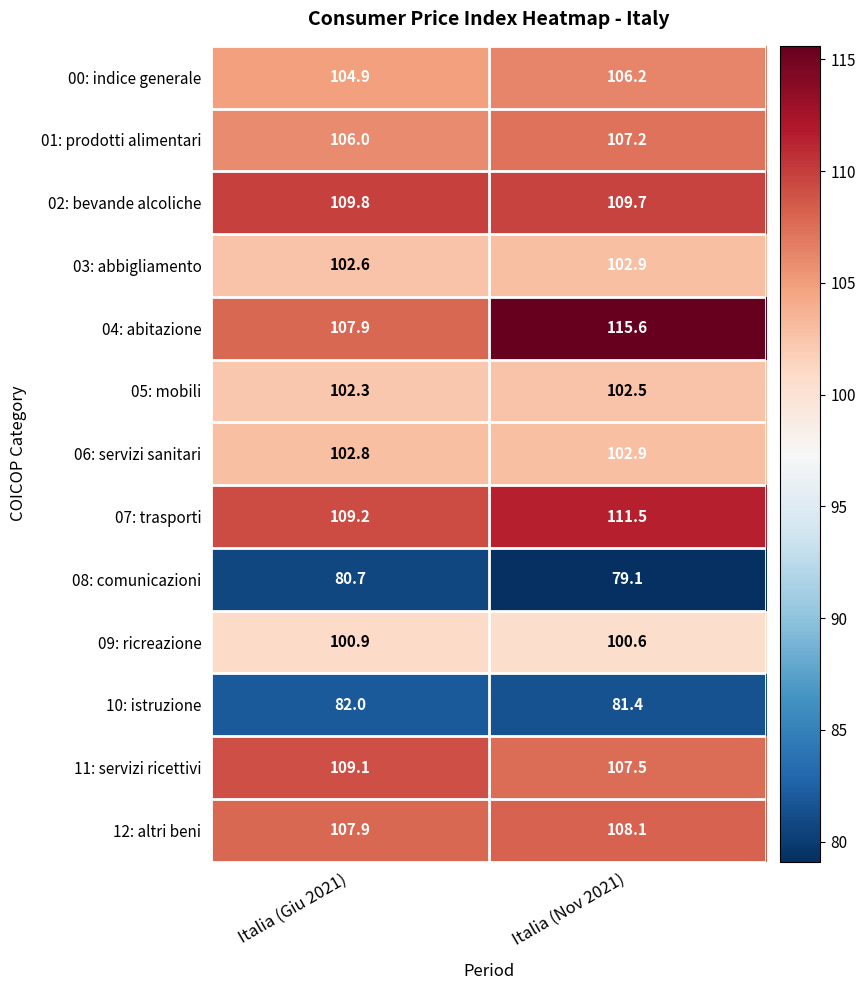

How many categories are shown in the chart?

2